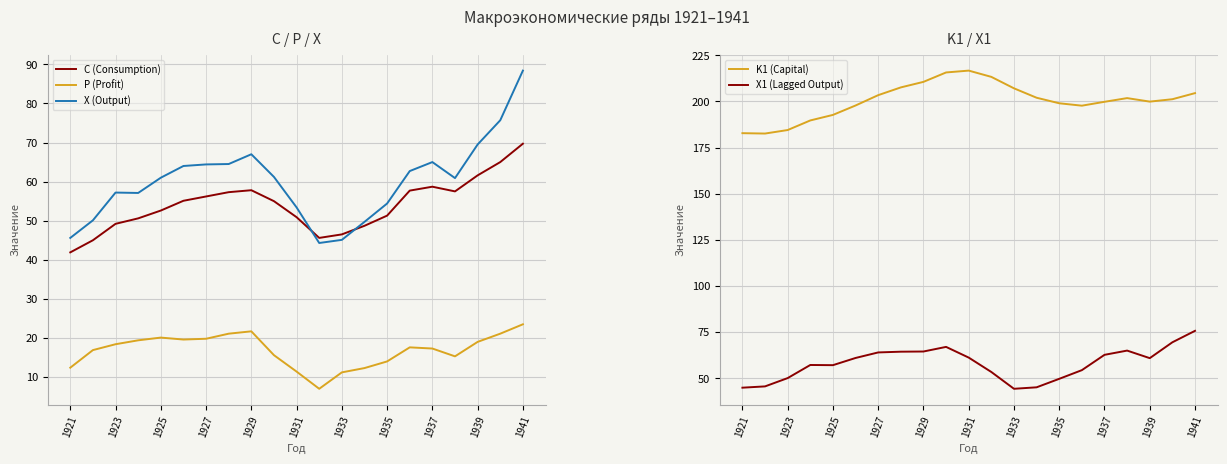

True or false: P has more than 0 points higher than both neighbors.

True